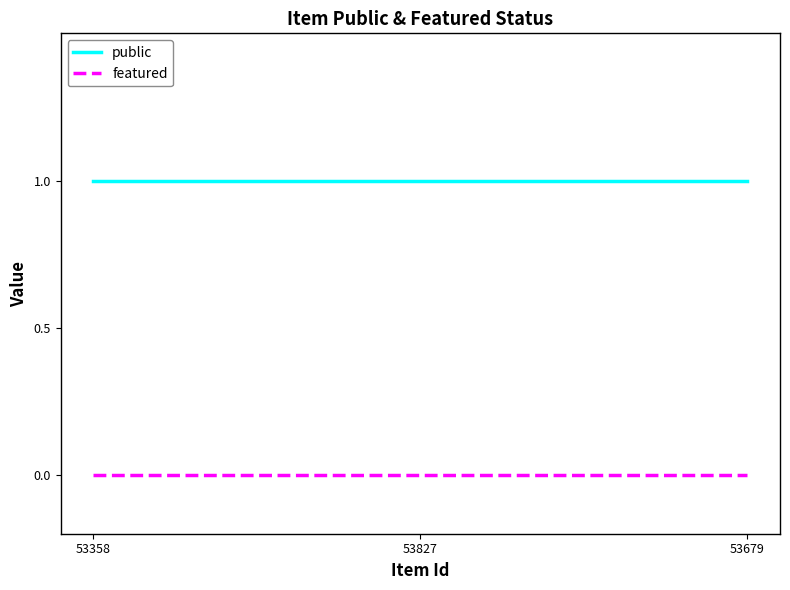

Does the chart have visible grid lines?

No